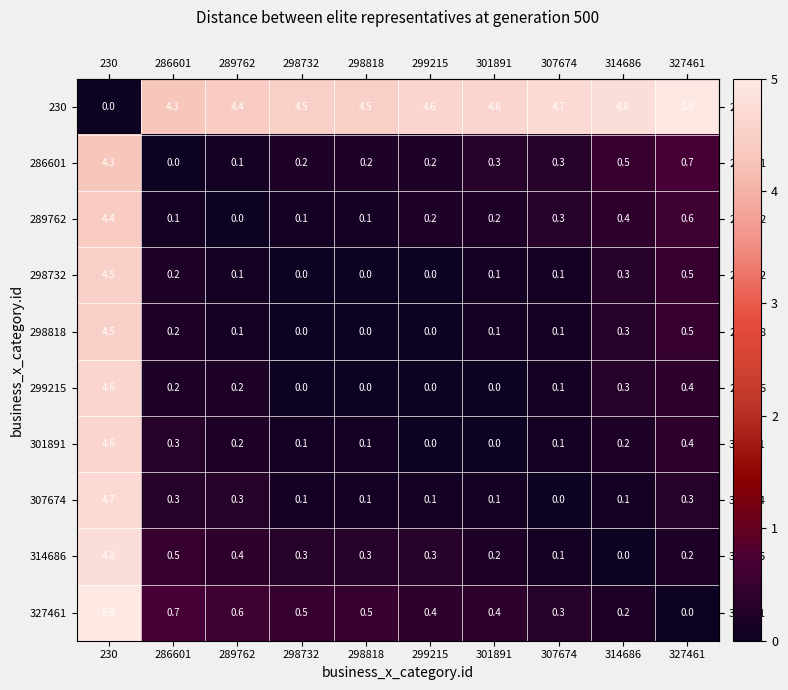

At how many categories does at least one series exceed 3?

10